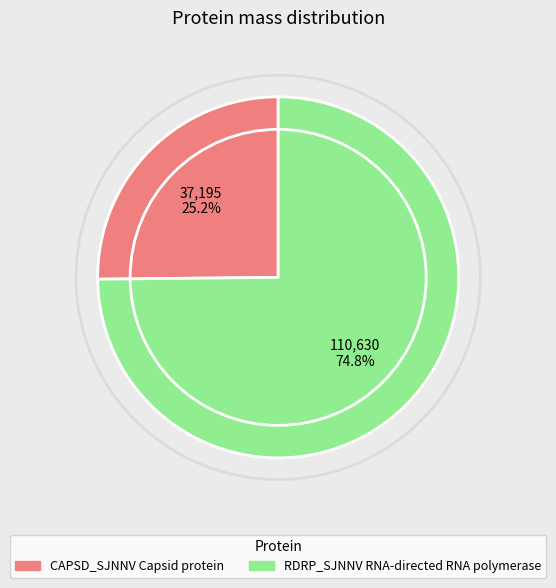

Is there any slice that represents more than half of the pie?

Yes